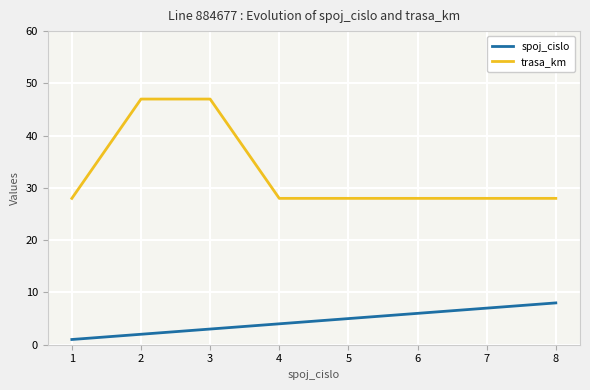

The value of trasa_km at 6 is 28. True or false?

True